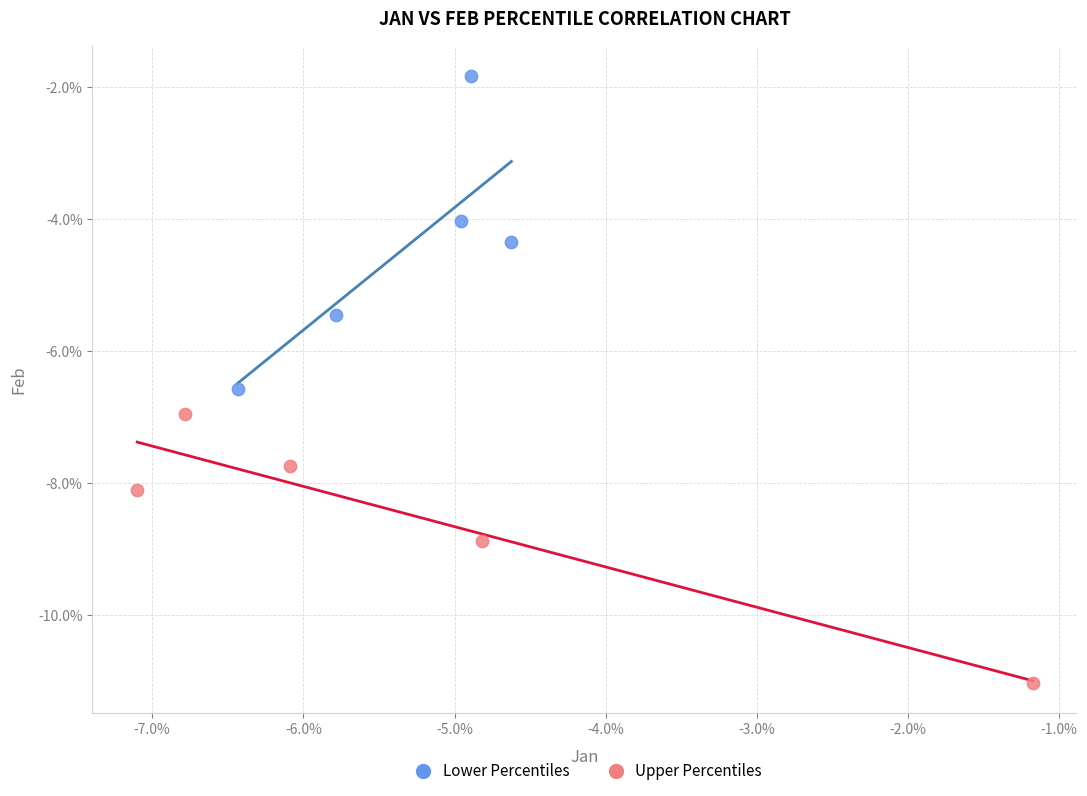

Which series reaches the minimum Y coordinate?

Upper Percentiles